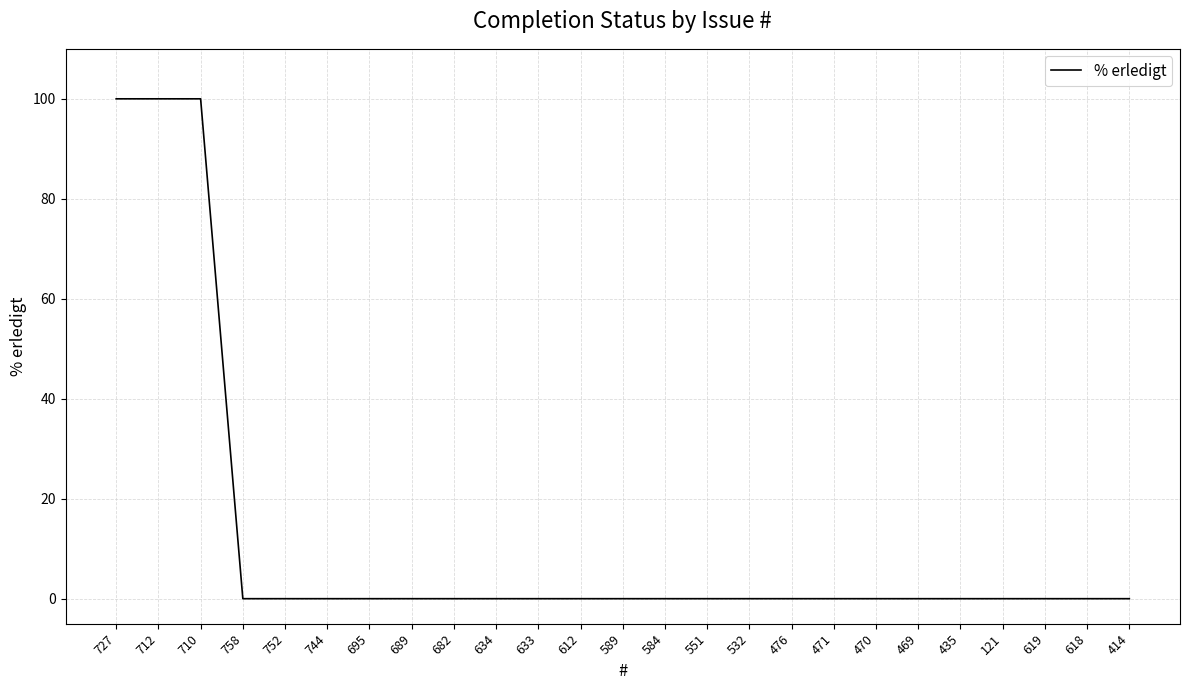

What is the difference between the maximum and second lowest values?

100